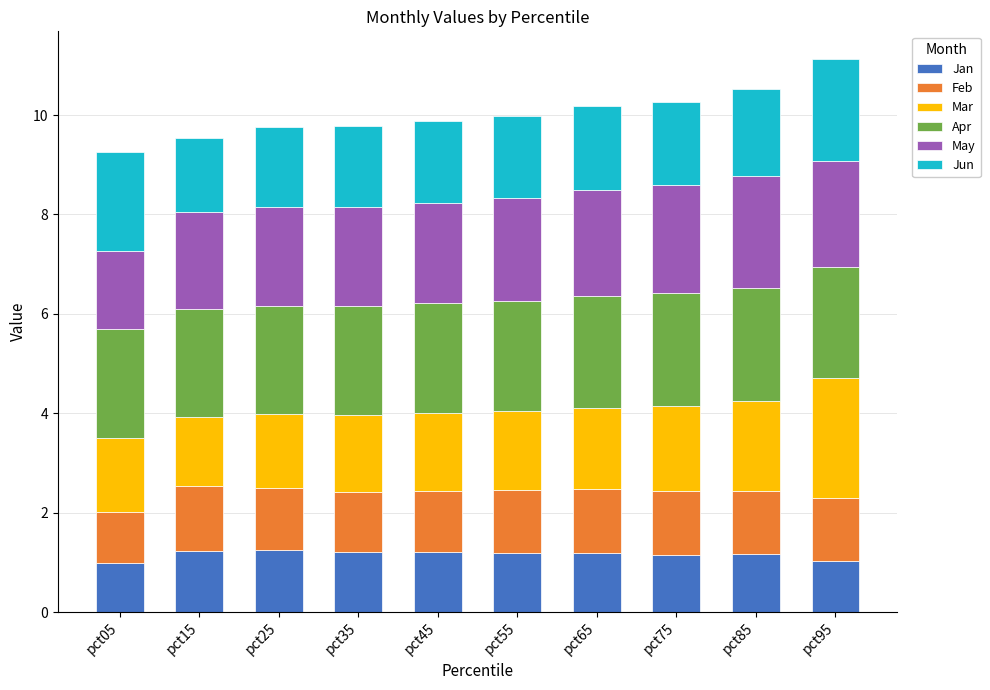

What is the total value across all series at pct55?

10.0